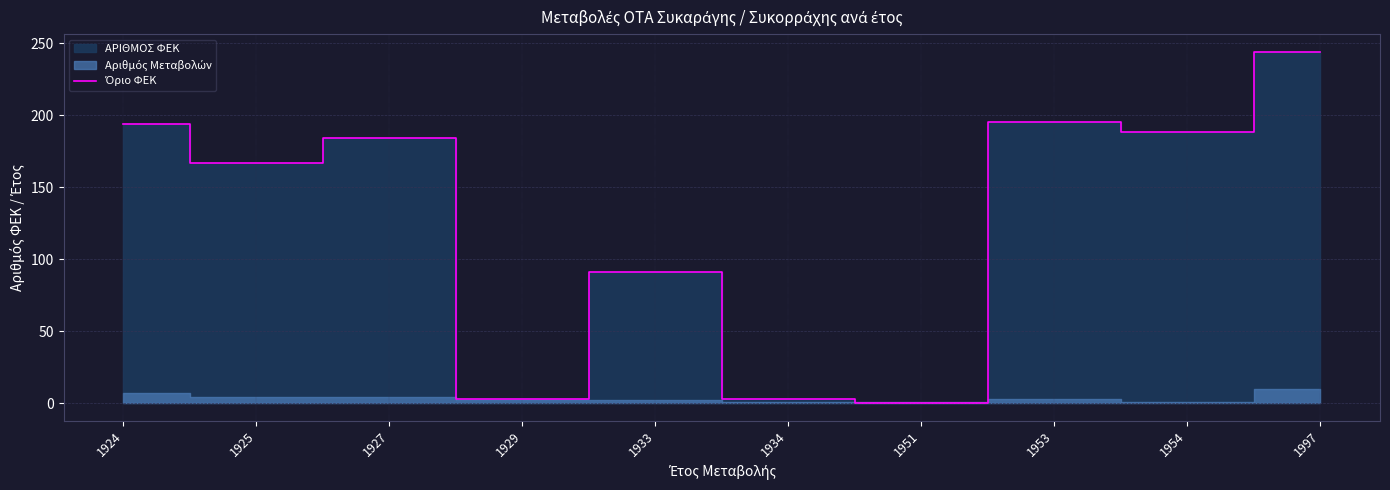

What is the sum of all values?

1269